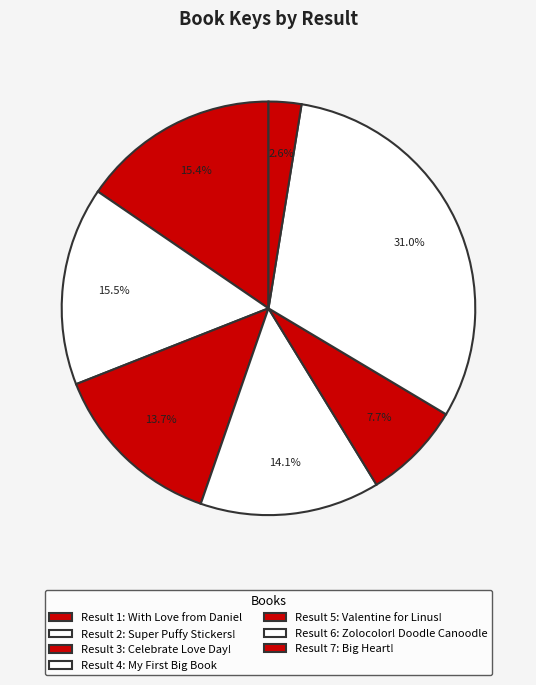

Count the number of slices in the pie.

7